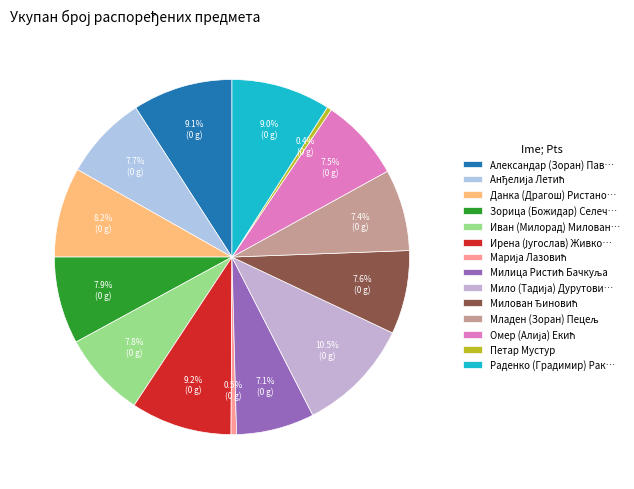

Count the number of slices in the pie.

14